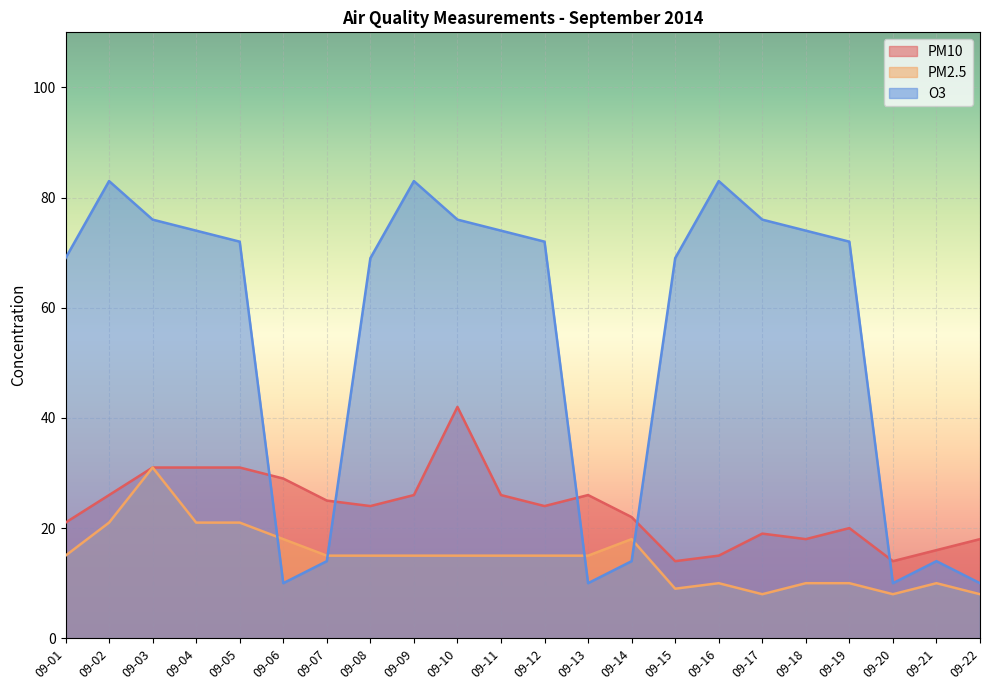

How many interior local valleys does the PM10 series have?

5